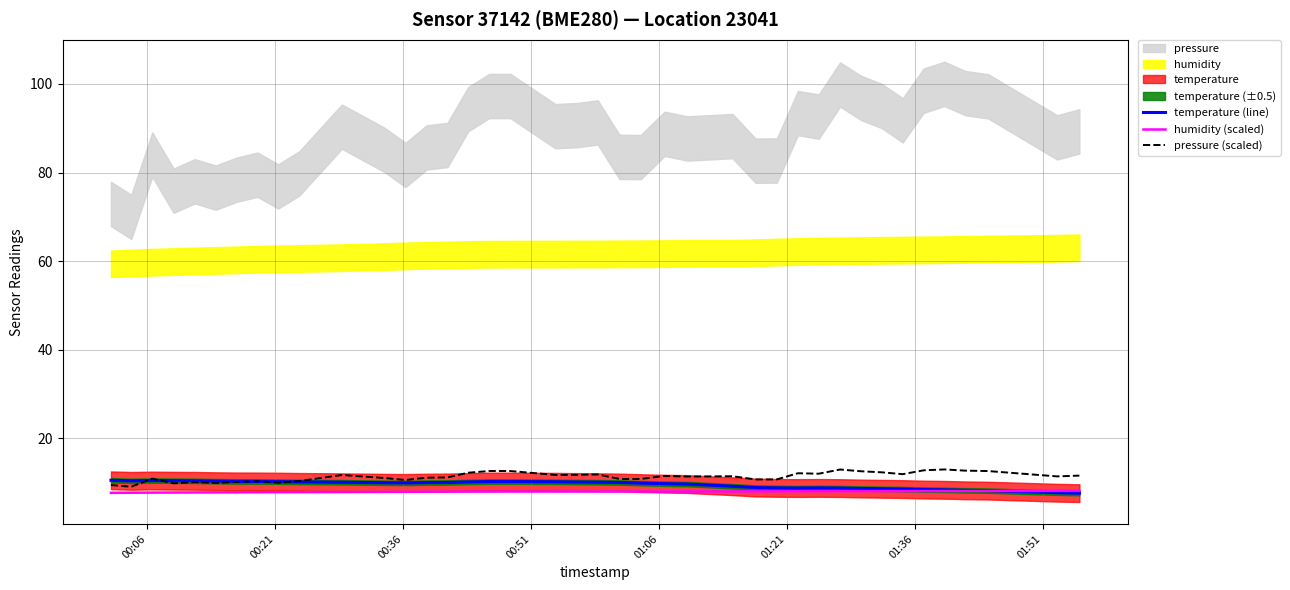

What is the difference between the second highest and second lowest values in the humidity (scaled) series?

0.4